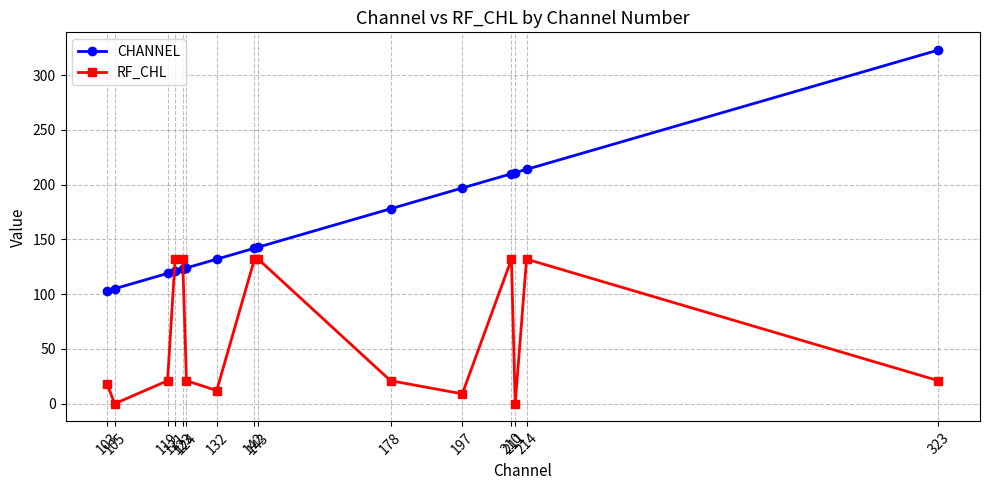

What is the sum of all CHANNEL values?

2445